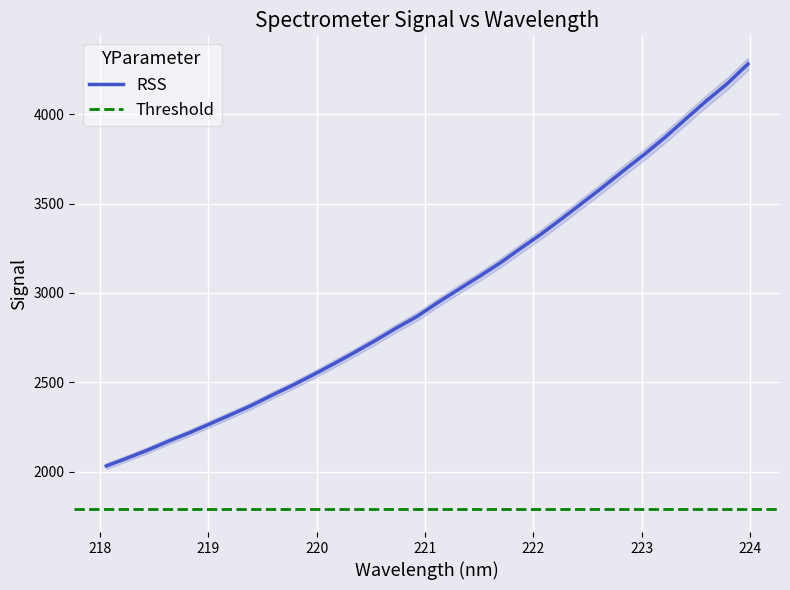

What is the average value?

2995.7